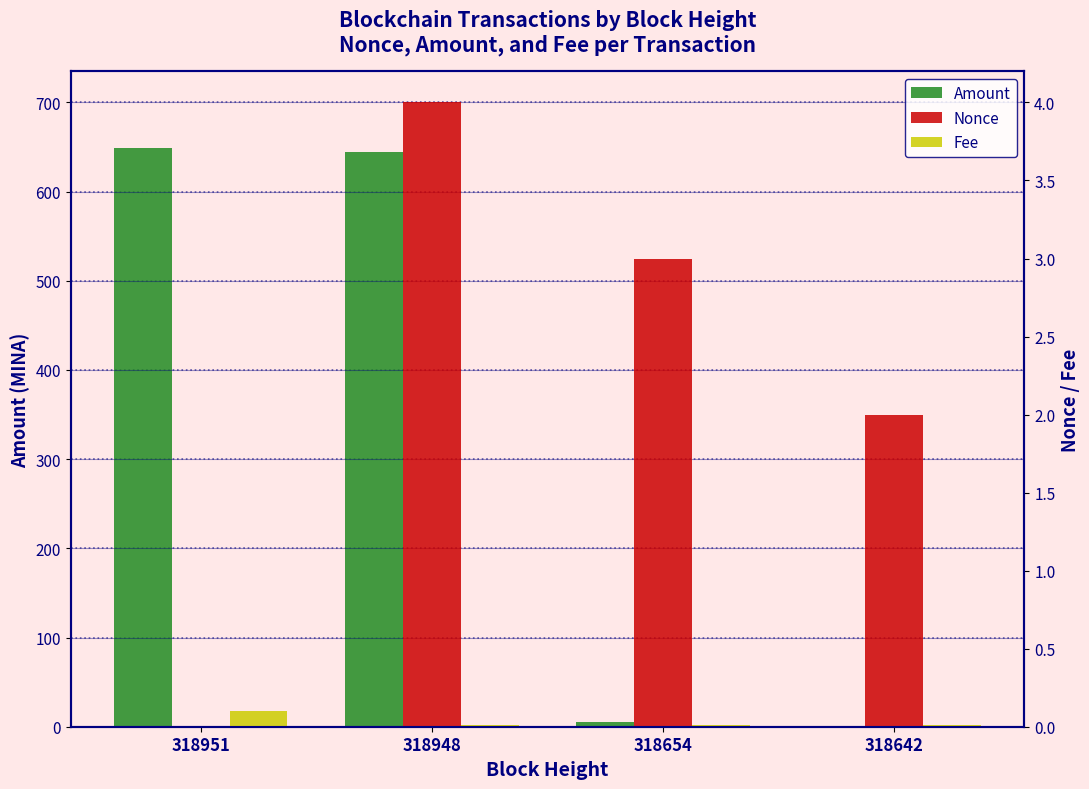

Reading left to right, transcribe all the data shown in this chart.

Amount: 648.9	644.0	5.0	1.0
Nonce: 0.0	4.0	3.0	2.0
Fee: 0.1	0.0	0.0	0.0